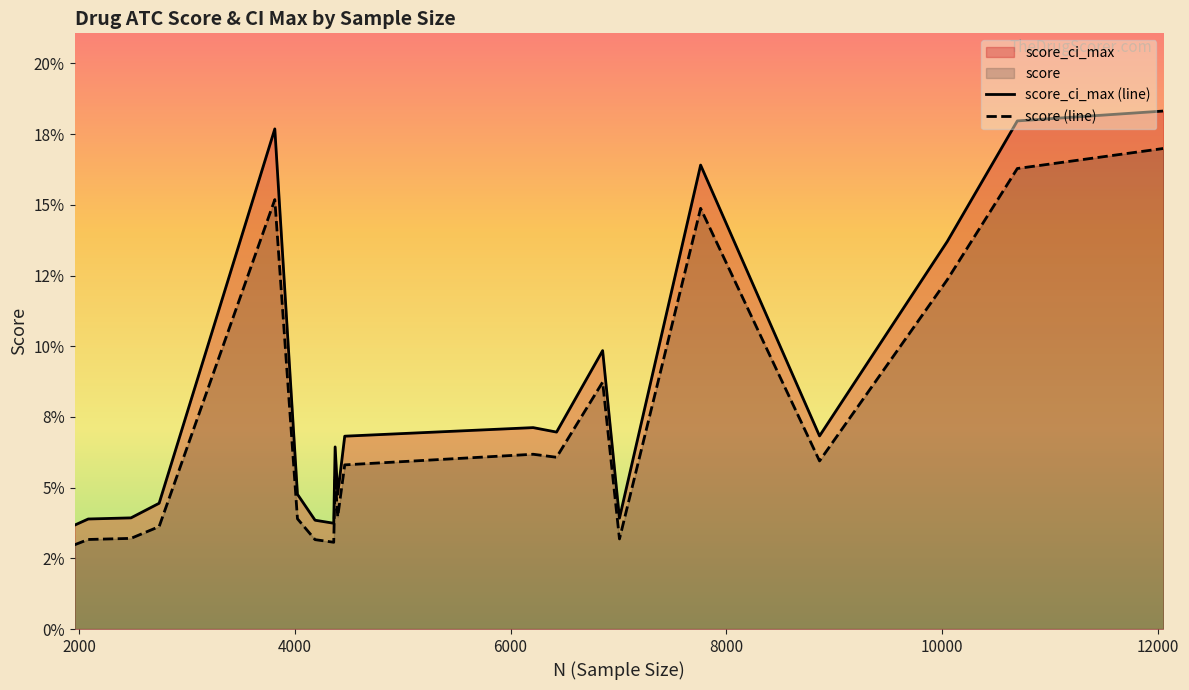

What is the maximum value shown in the chart?

0.2